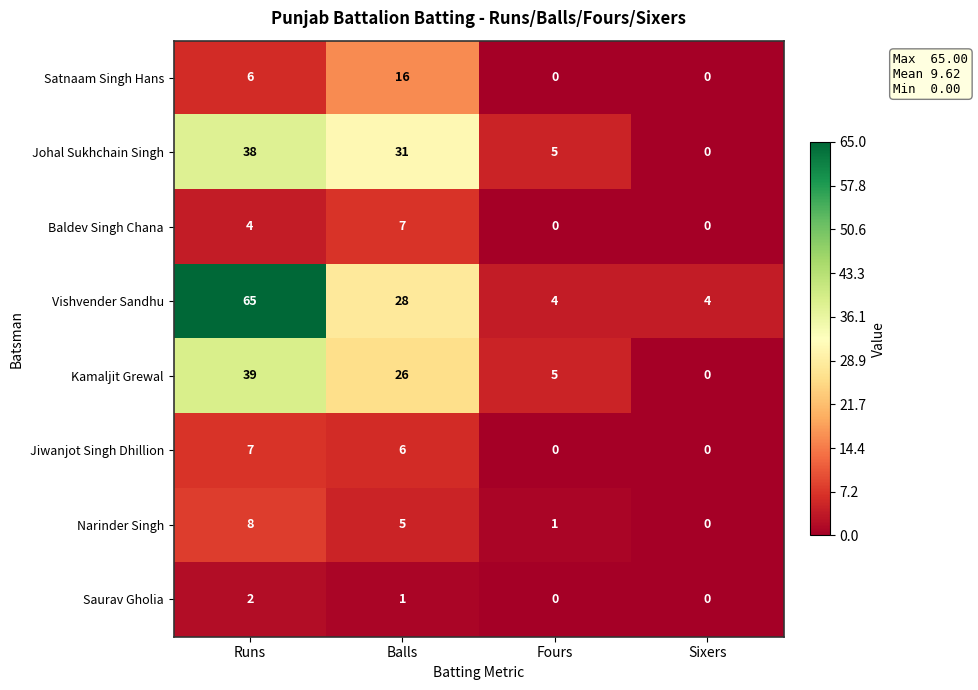

What is the spread (max minus min) of values at Fours?

5